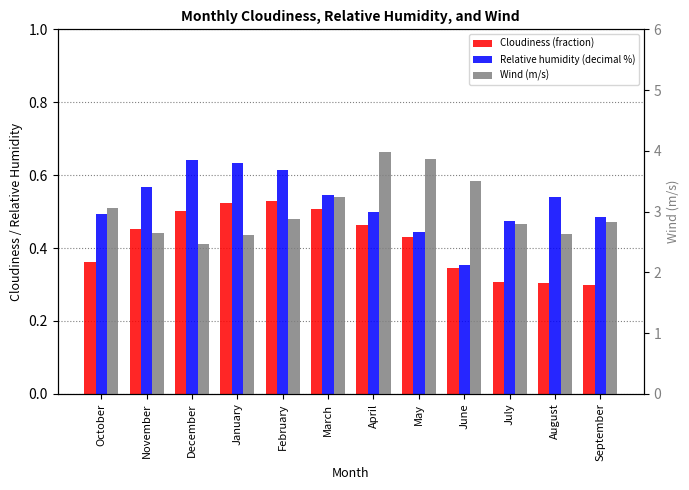

Reading left to right, list all the values displayed in this chart.

Cloudiness (fraction): October=0.4	November=0.5	December=0.5	January=0.5	February=0.5	March=0.5	April=0.5	May=0.4	June=0.3	July=0.3	August=0.3	September=0.3
Relative humidity (decimal %): October=0.5	November=0.6	December=0.6	January=0.6	February=0.6	March=0.5	April=0.5	May=0.4	June=0.4	July=0.5	August=0.5	September=0.5
Wind (m/s): October=3.1	November=2.6	December=2.5	January=2.6	February=2.9	March=3.2	April=4.0	May=3.9	June=3.5	July=2.8	August=2.6	September=2.8